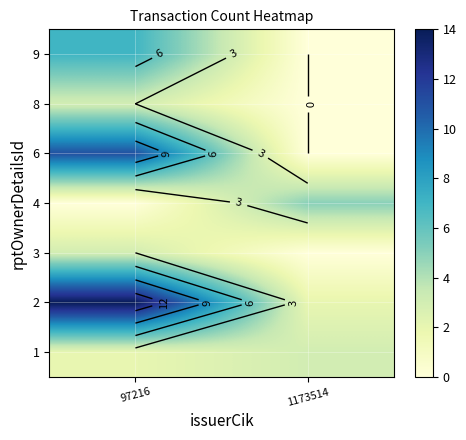

Where is row_4 nearest to the value 5?

1173514